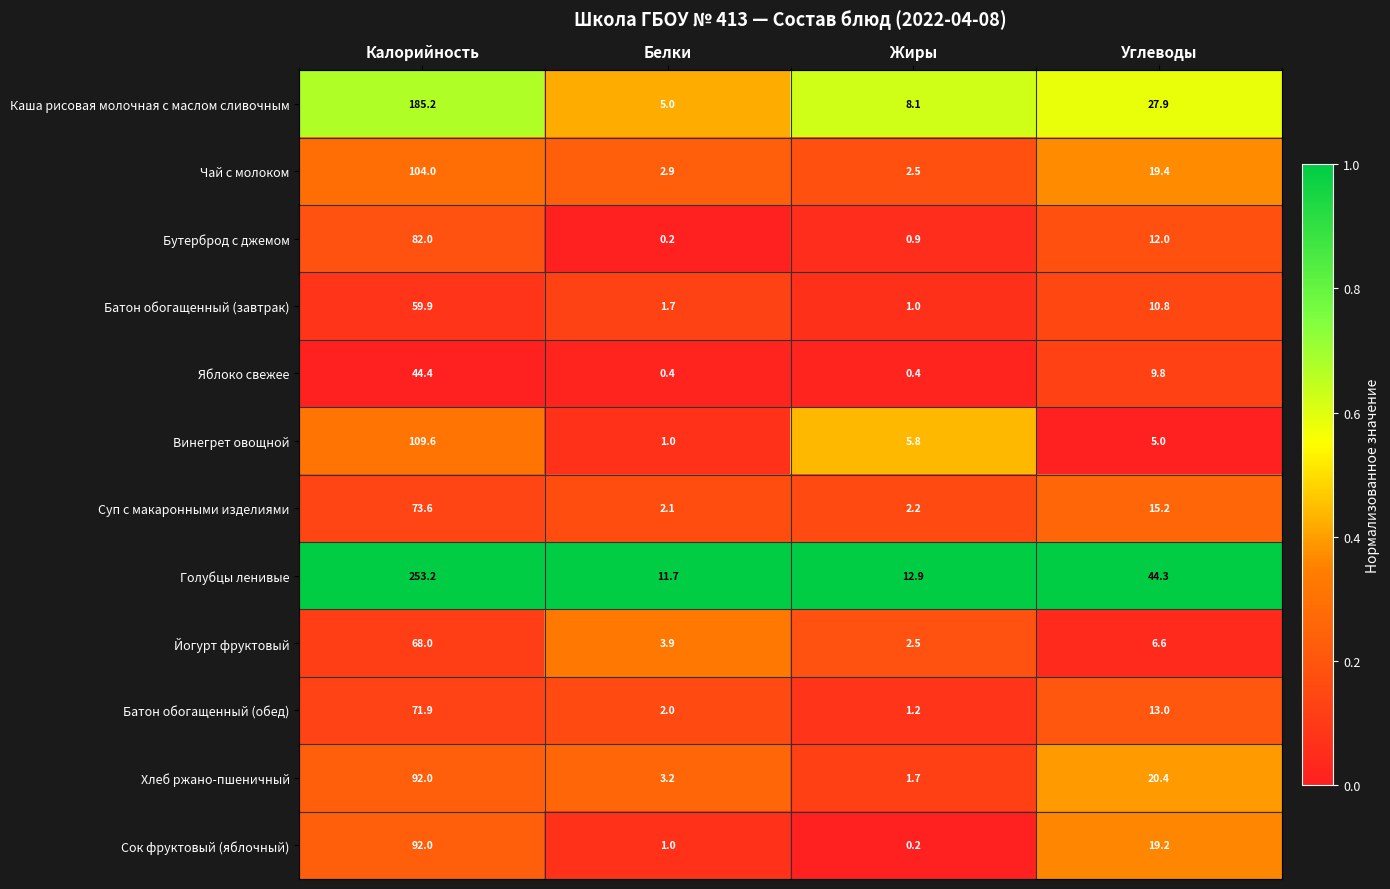

What is the minimum value for Голубцы ленивые?

11.7